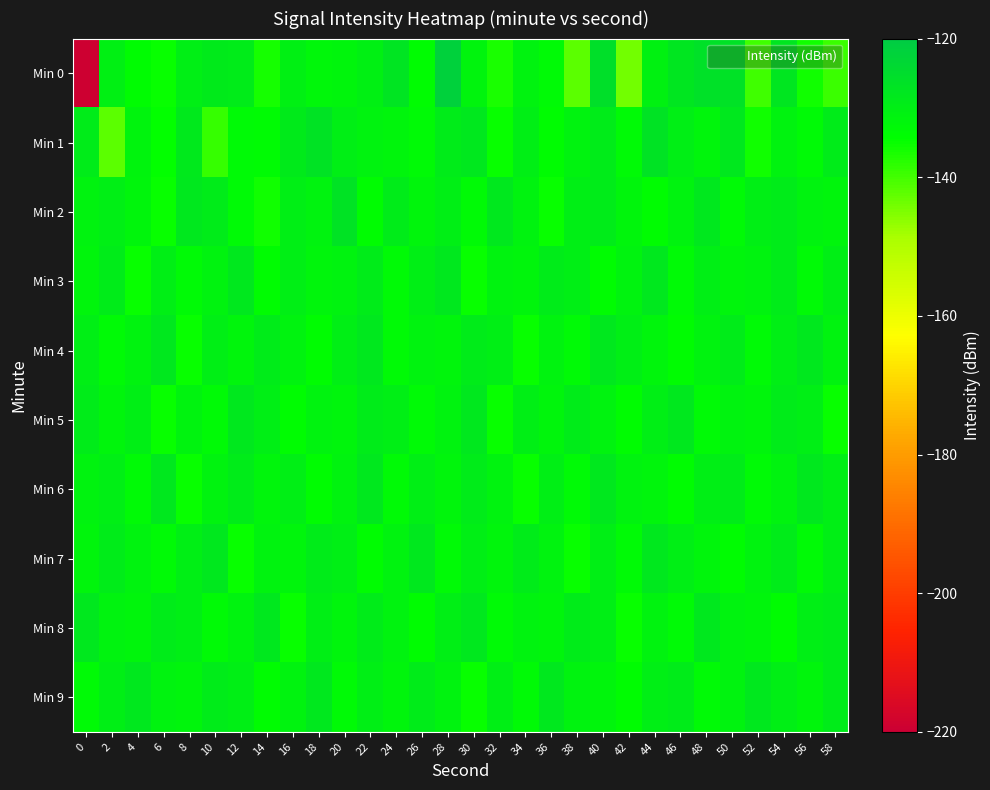

Between 44 and 28, which is larger?

28